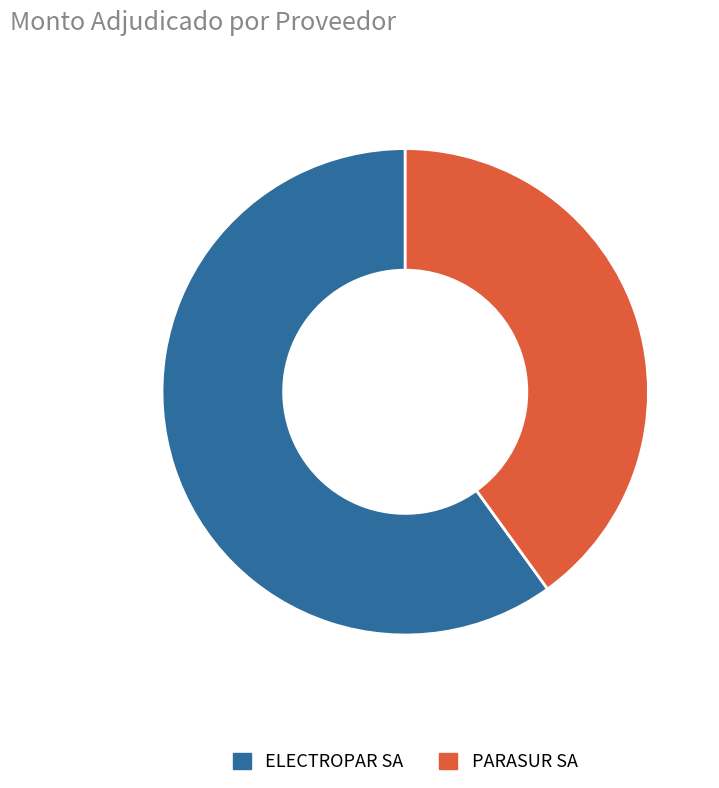

Which category has the smallest portion of the pie?

PARASUR SA